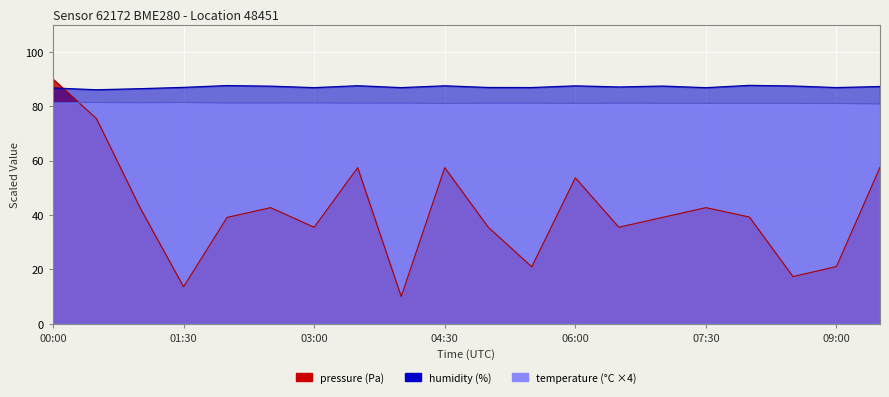

The humidity series shows 143.6 at 04:30. True or false?

False